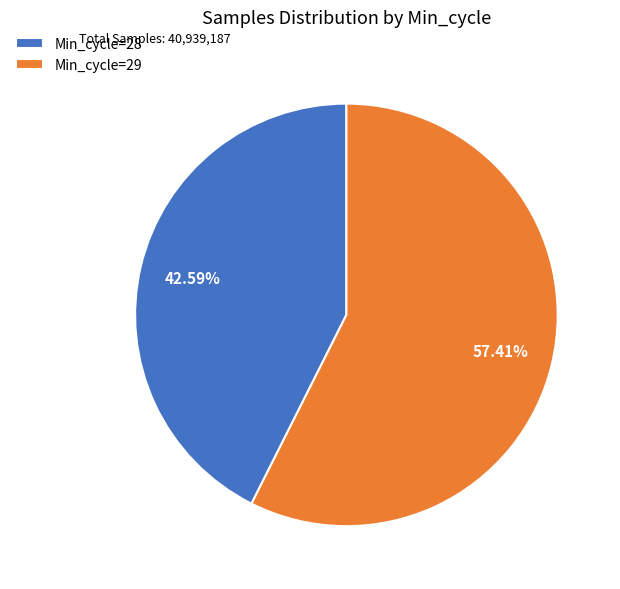

Rank the categories by value from highest to lowest.

Min_cycle=29, Min_cycle=28